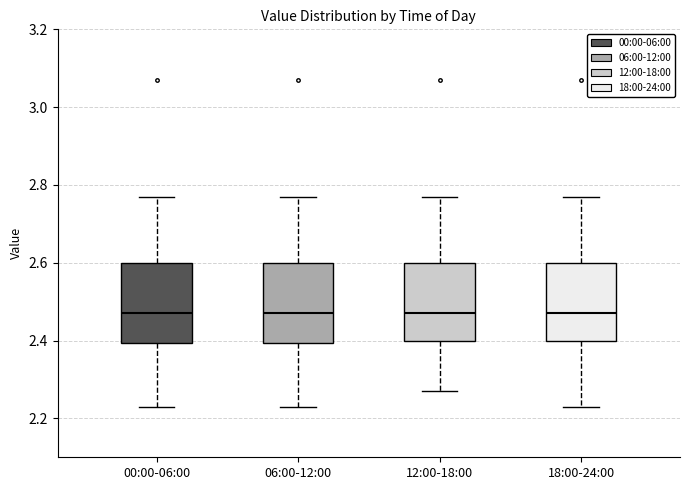

Reading left to right, read every box against the y-axis: the position of its median line, the range the box covers, and the ends of its whiskers. The values are not printed on the chart, so give them approximately, as read against the axis.

00:00-06:00: median 2.48, box 2.40 to 2.60, whiskers 2.24 to 2.78
06:00-12:00: median 2.48, box 2.40 to 2.60, whiskers 2.24 to 2.78
12:00-18:00: median 2.48, box 2.40 to 2.60, whiskers 2.28 to 2.78
18:00-24:00: median 2.48, box 2.40 to 2.60, whiskers 2.24 to 2.78